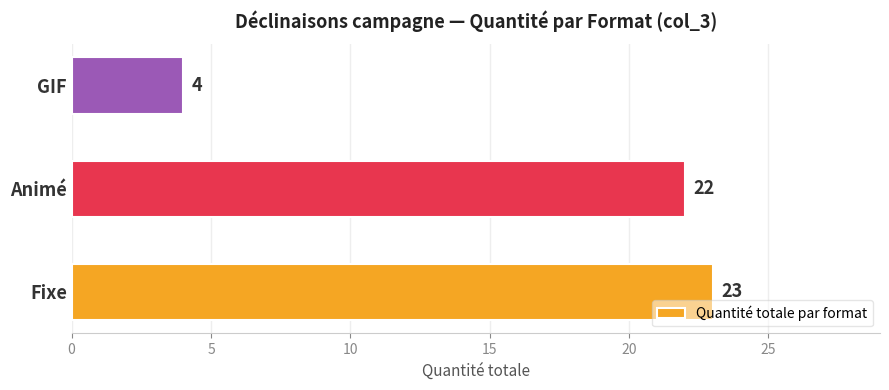

List the labels in order of value, largest first.

Fixe, Animé, GIF